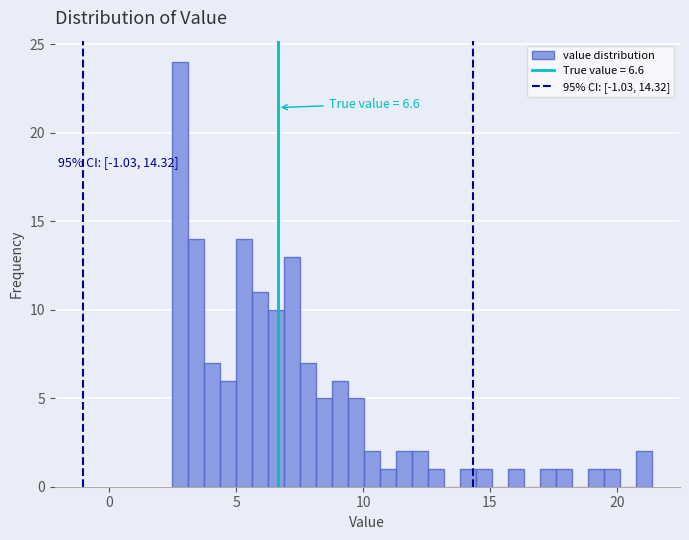

Read against the x-axis, roughly where is the centre of the tallest bar?

3.0